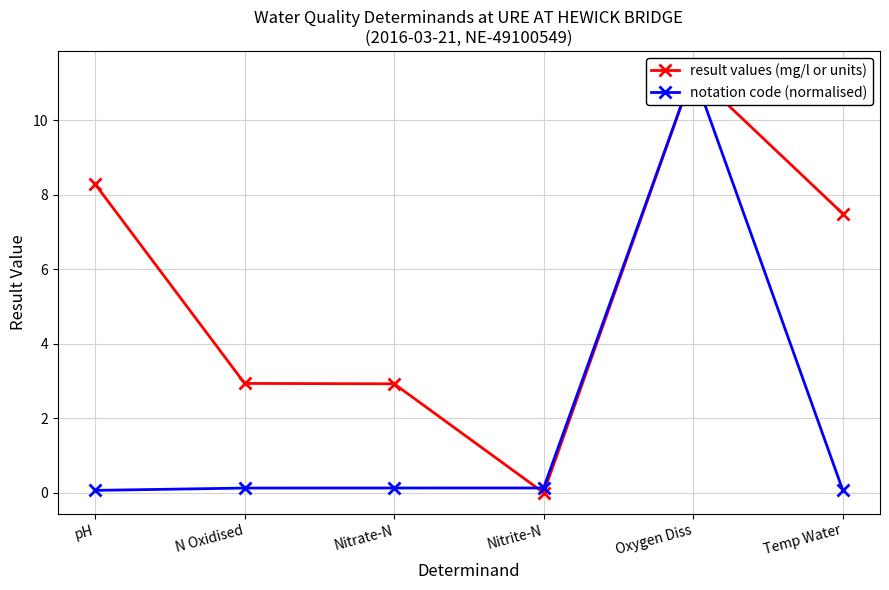

Which category has the highest value in the result values (mg/l or units) series?

Oxygen Diss